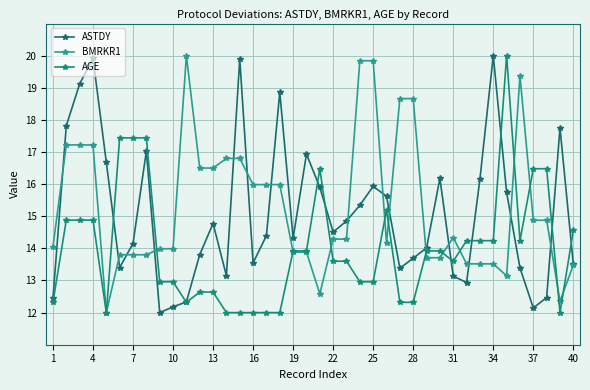

How many distinct data groups are displayed?

3